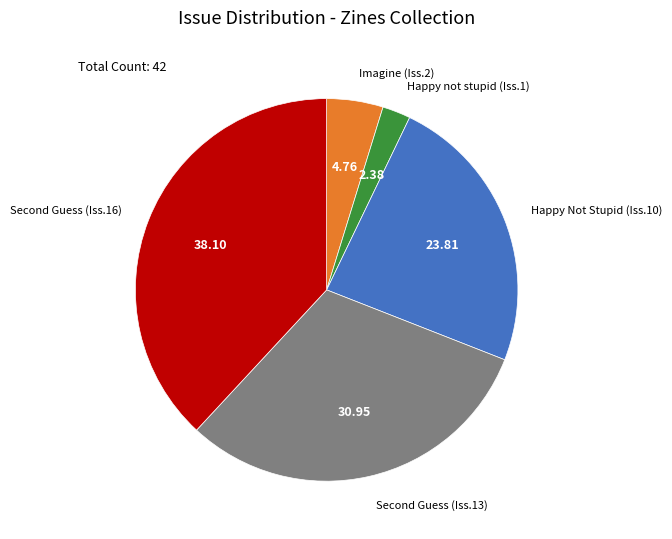

Is there a majority slice in this chart?

No